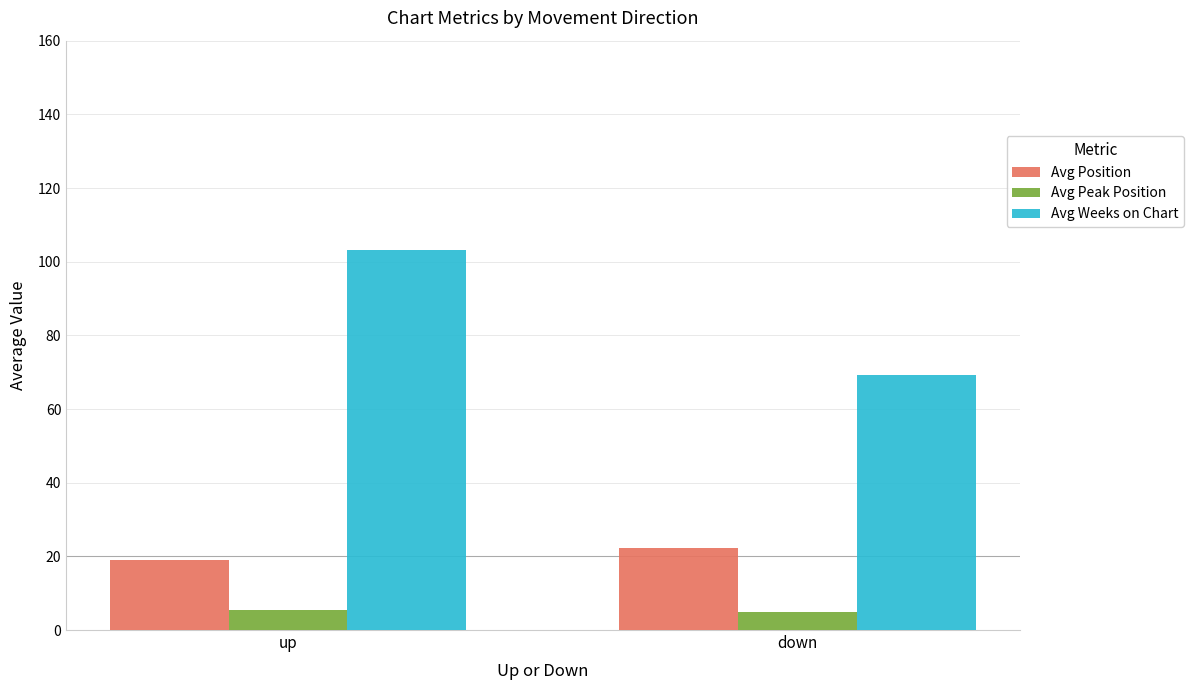

At which category is the sum across all series the highest?

up